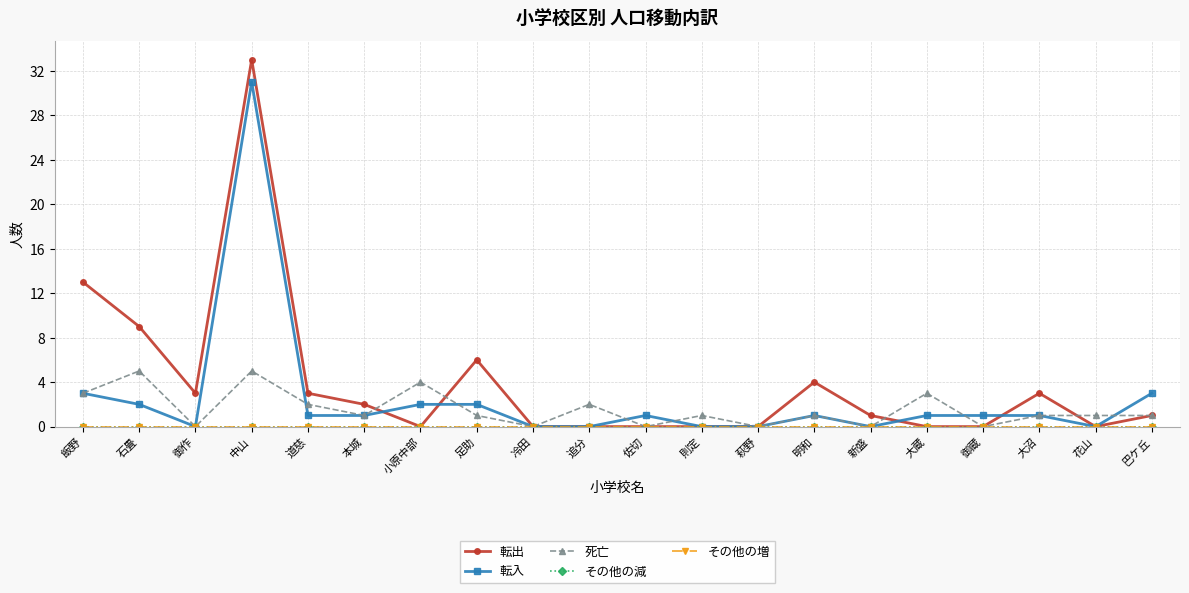

Does the chart have visible grid lines?

Yes